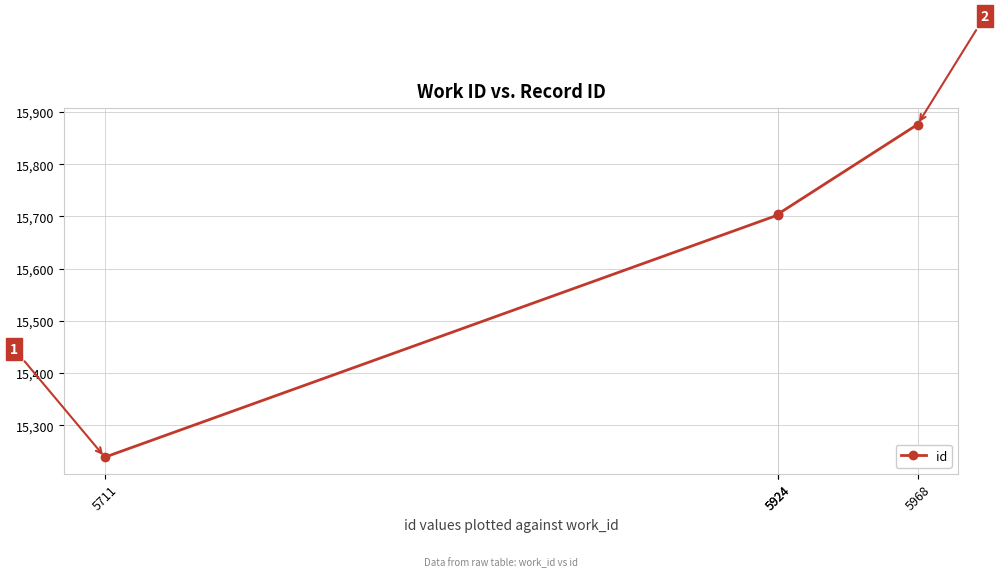

Does the chart display data point markers on the line(s)?

Yes